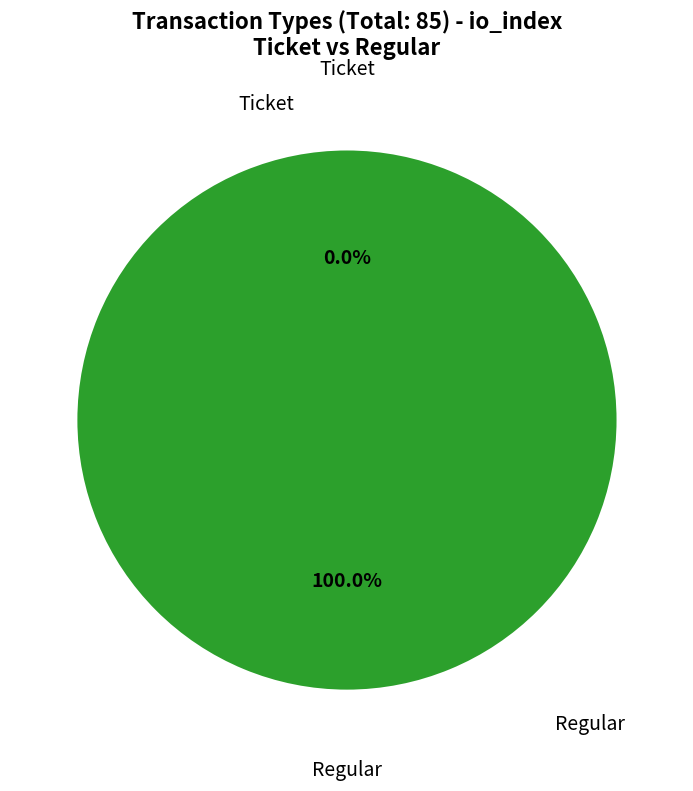

What is the smallest slice in the pie chart?

Ticket